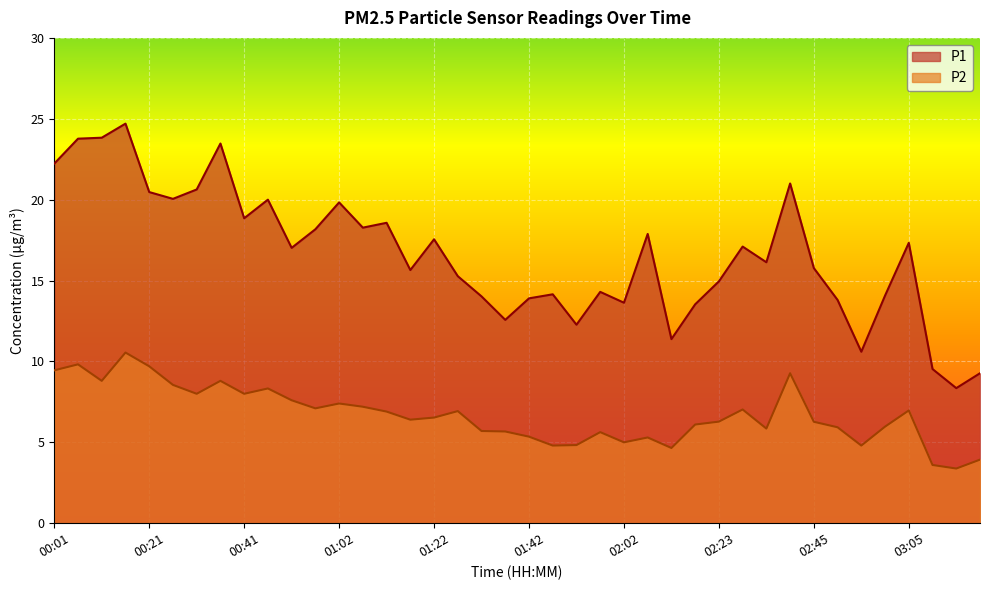

What is the spread (max minus min) of values at 02:34?

10.3